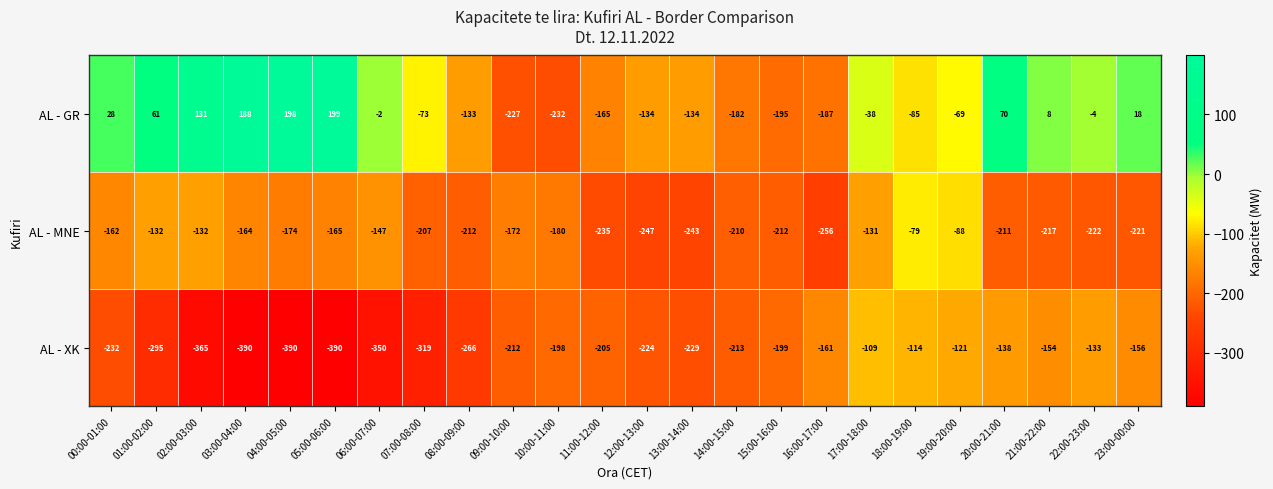

At which label does AL - XK first exceed -212?

10:00-11:00